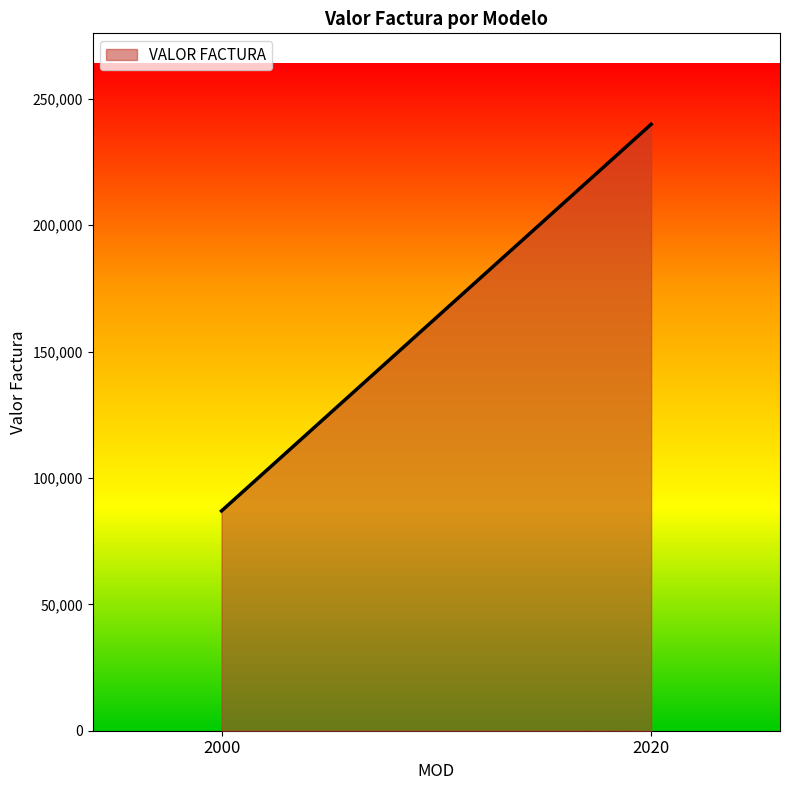

Which has a higher value, 2000 or 2020?

2020